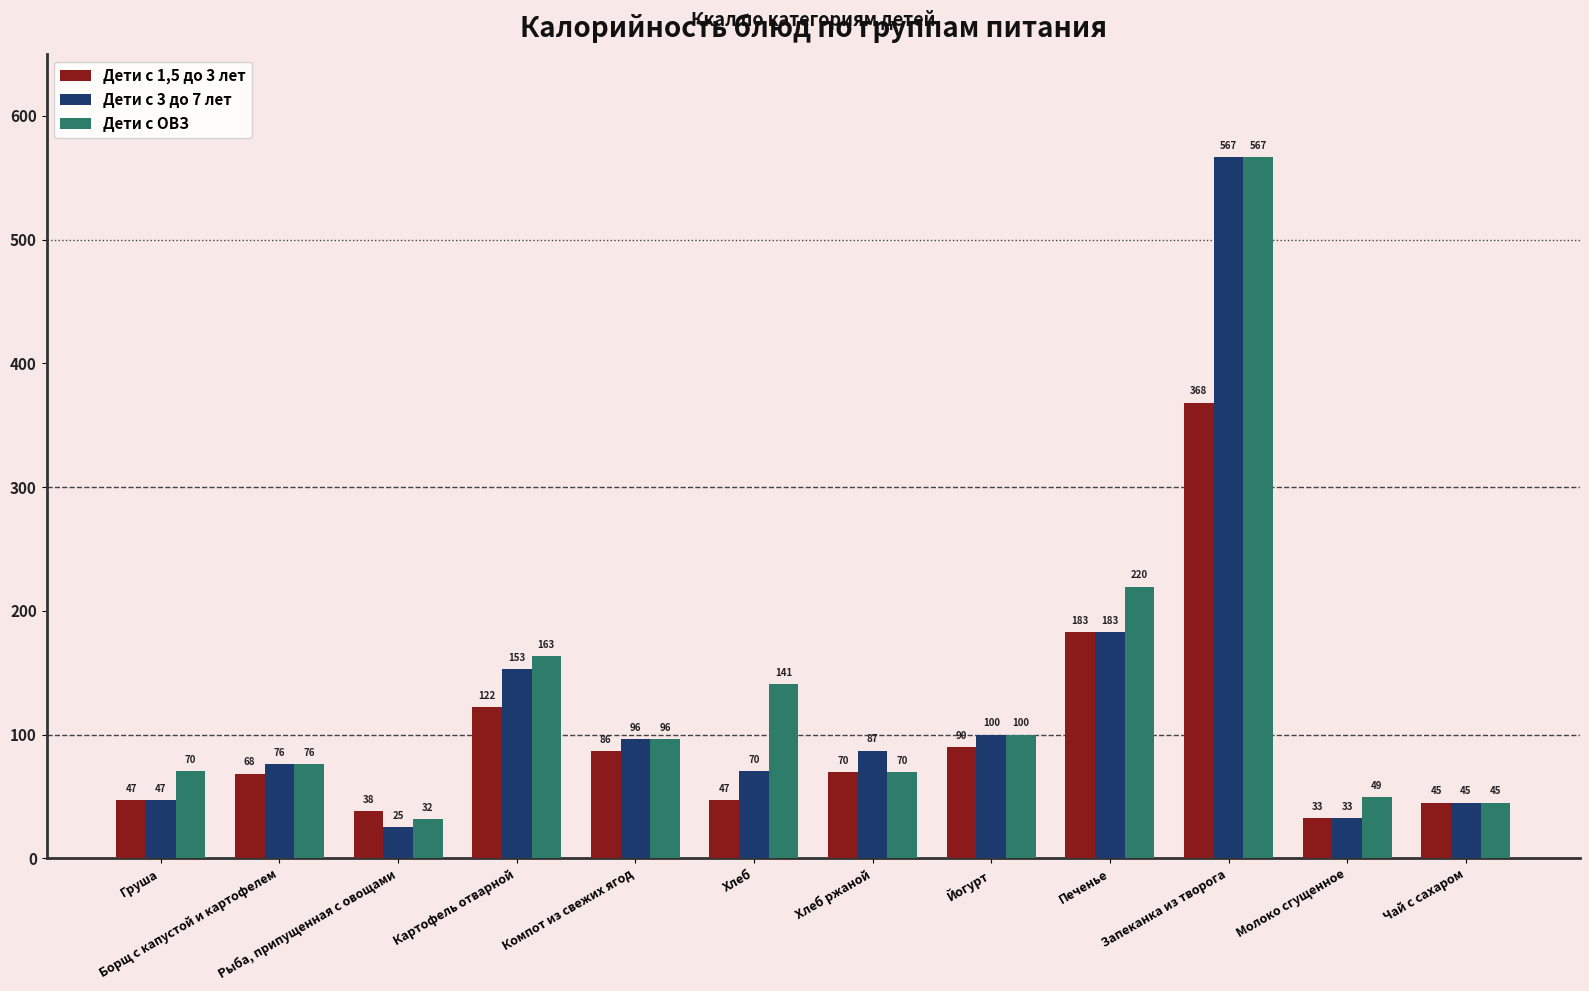

How many groups of bars are there?

12